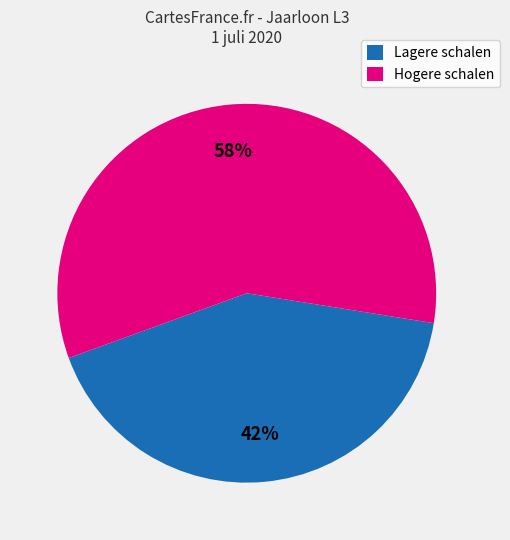

How many segments does this pie chart have?

2